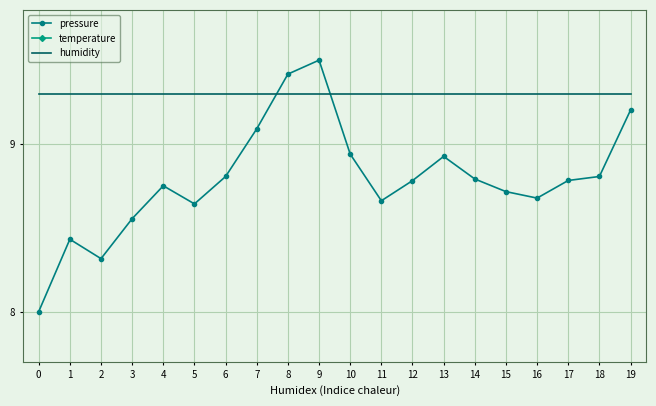

What is the sum of all pressure values?

175.8